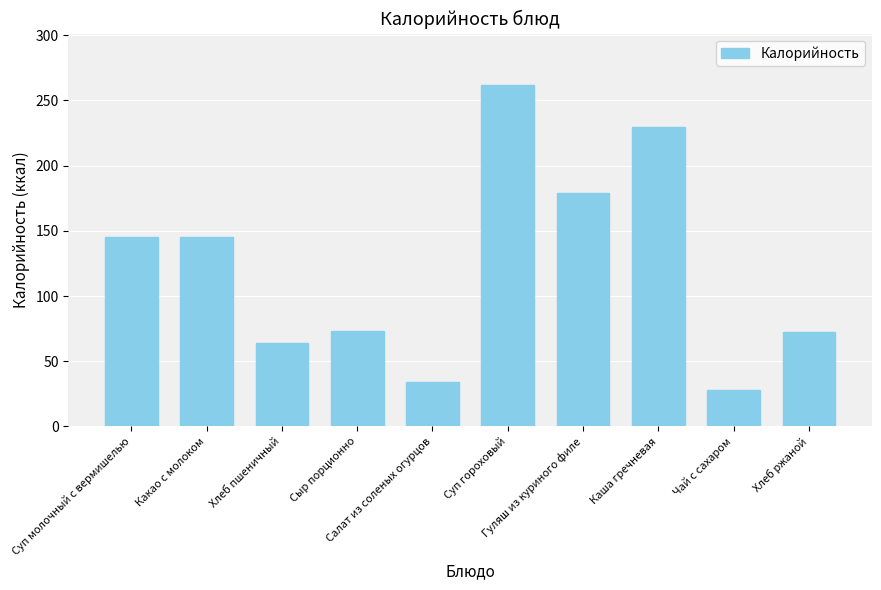

What is the average value?

123.3